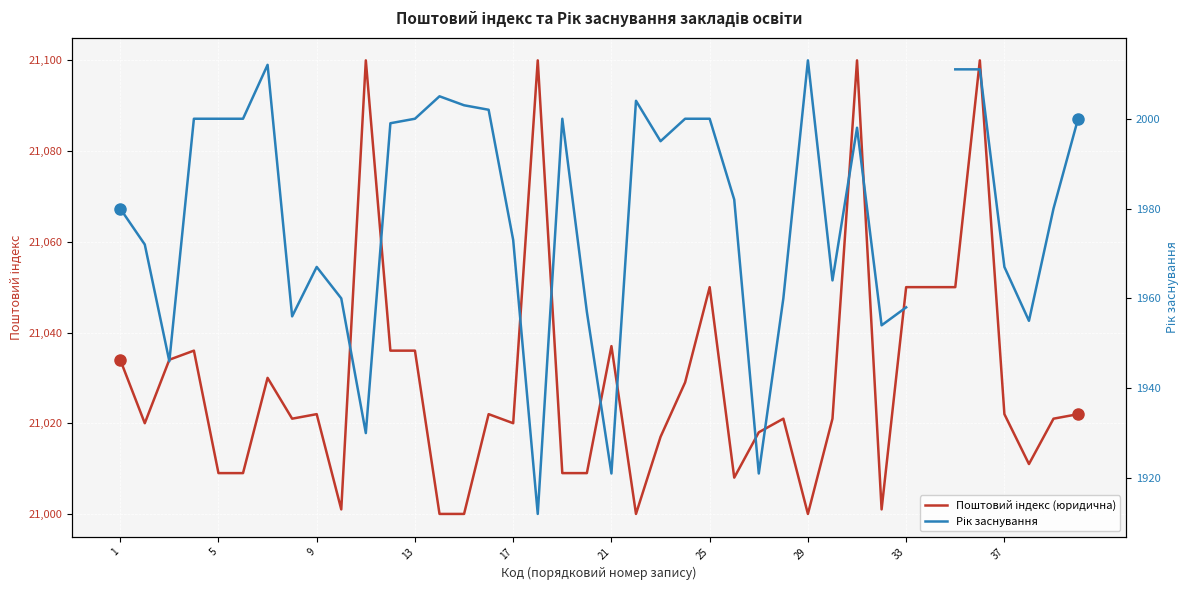

How many series are shown in this chart?

2